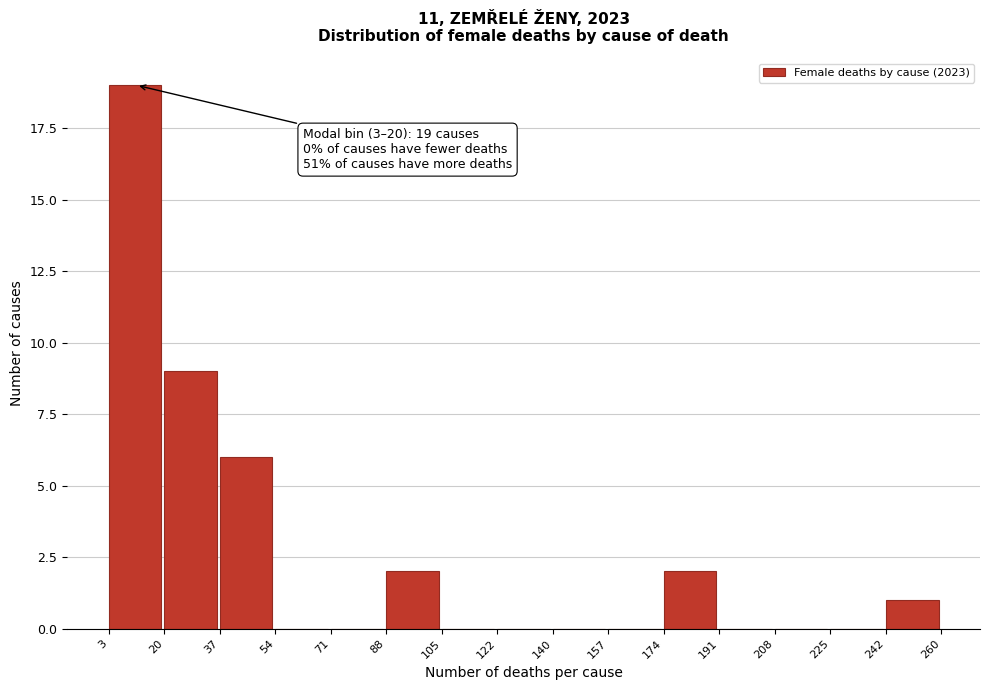

Which range on the x-axis has the tallest bar?

3 to 20